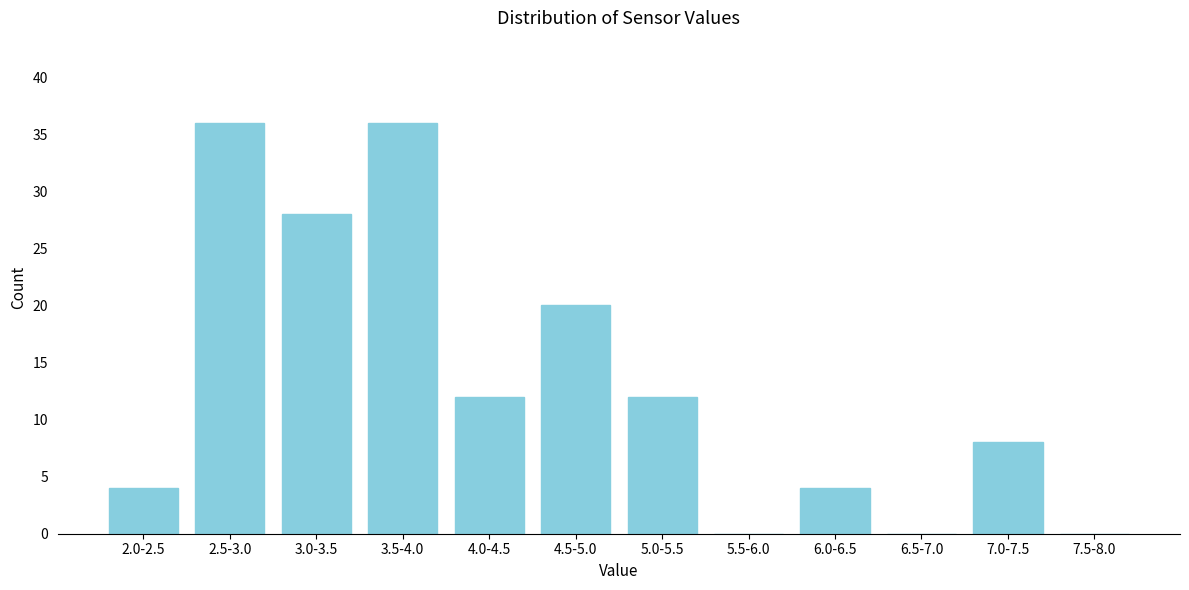

Reading left to right, what are all the values shown in this chart?

2.0-2.5=4	2.5-3.0=36	3.0-3.5=28	3.5-4.0=36	4.0-4.5=12	4.5-5.0=20	5.0-5.5=12	5.5-6.0=0	6.0-6.5=4	6.5-7.0=0	7.0-7.5=8	7.5-8.0=0